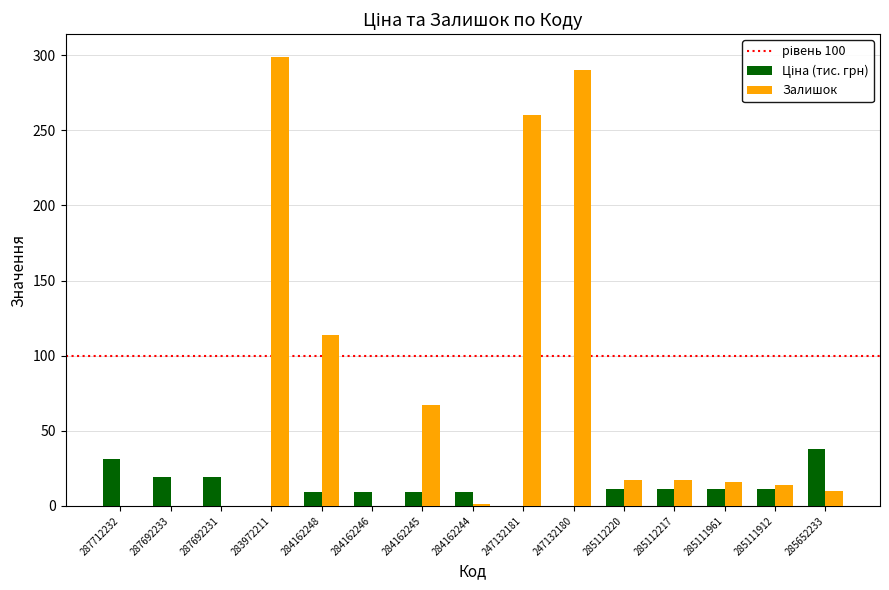

The value of Залишок at 285652233 is 10.0. True or false?

True